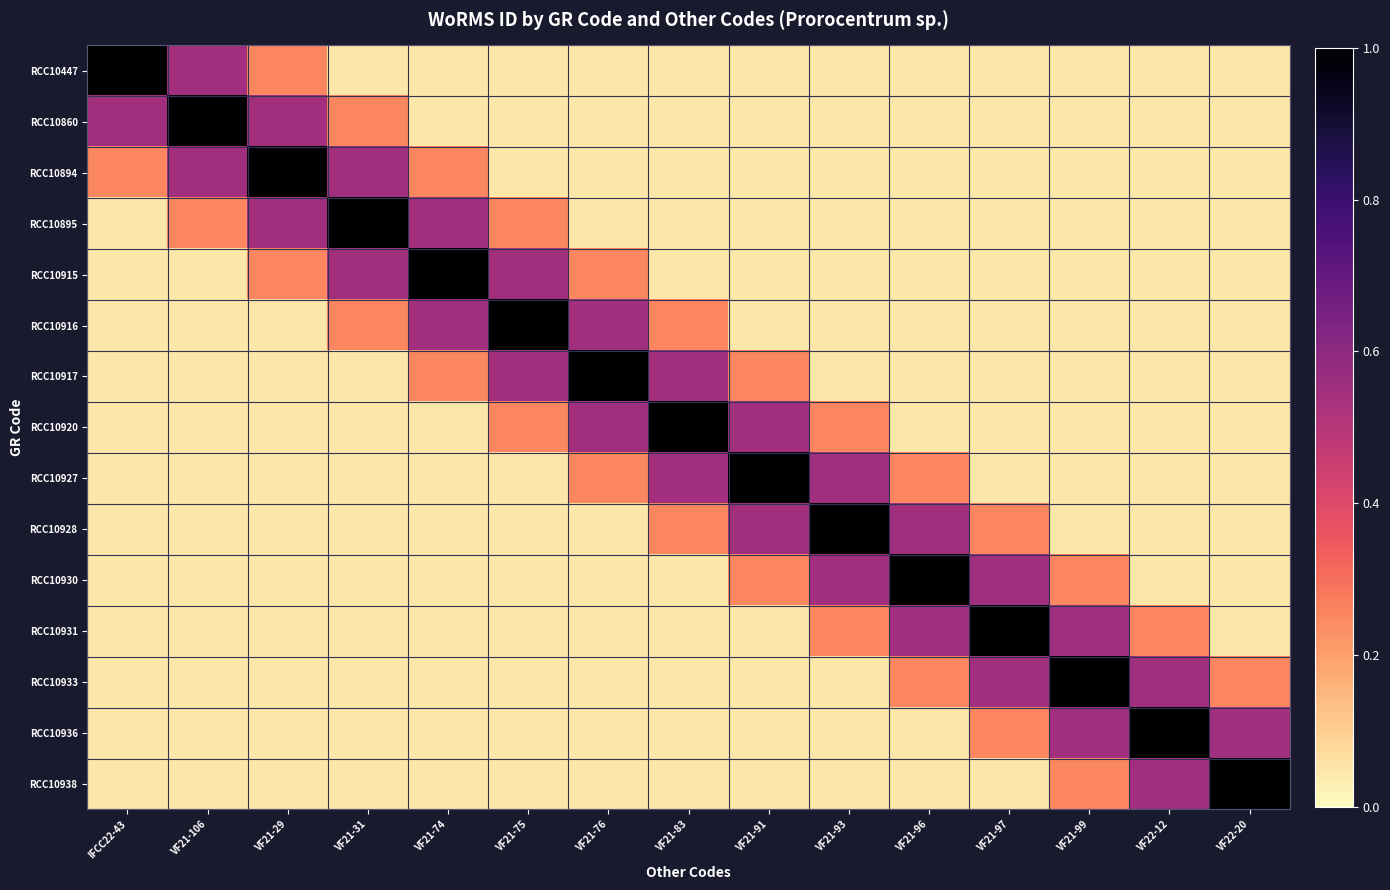

What is the total value across all series at VF21-106?

2.9